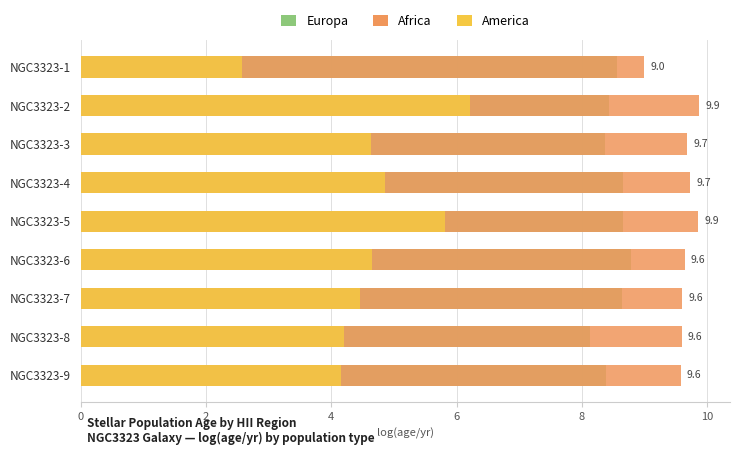

How many data points in America are less than 4?

1